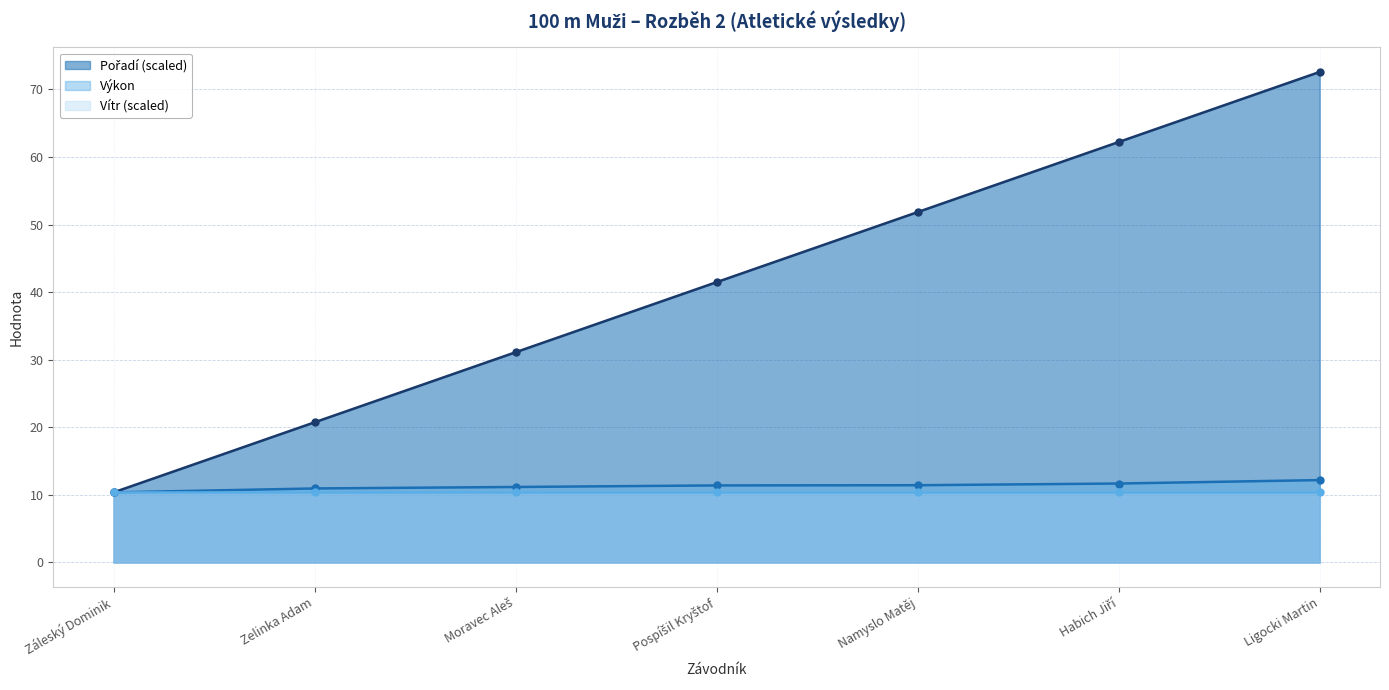

True or false: Výkon has a value of 10.4 at Záleský Dominik.

True